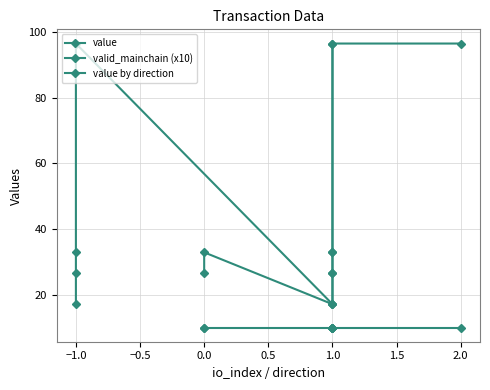

Is the value of value by direction at 0.0 greater than the value of valid_mainchain (x10) at −0.5?

Yes